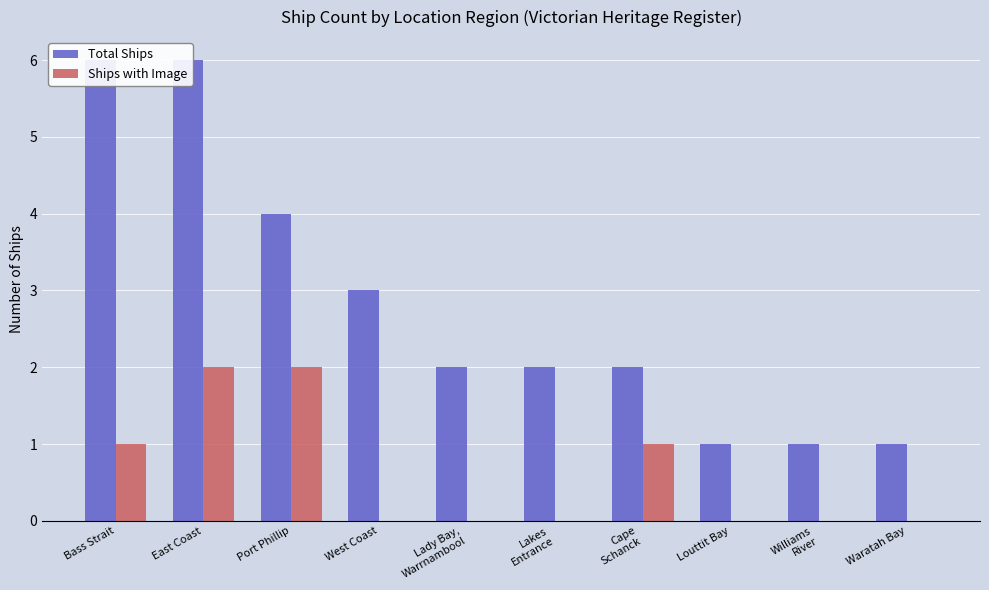

Which series has the widest spread of values?

Total Ships